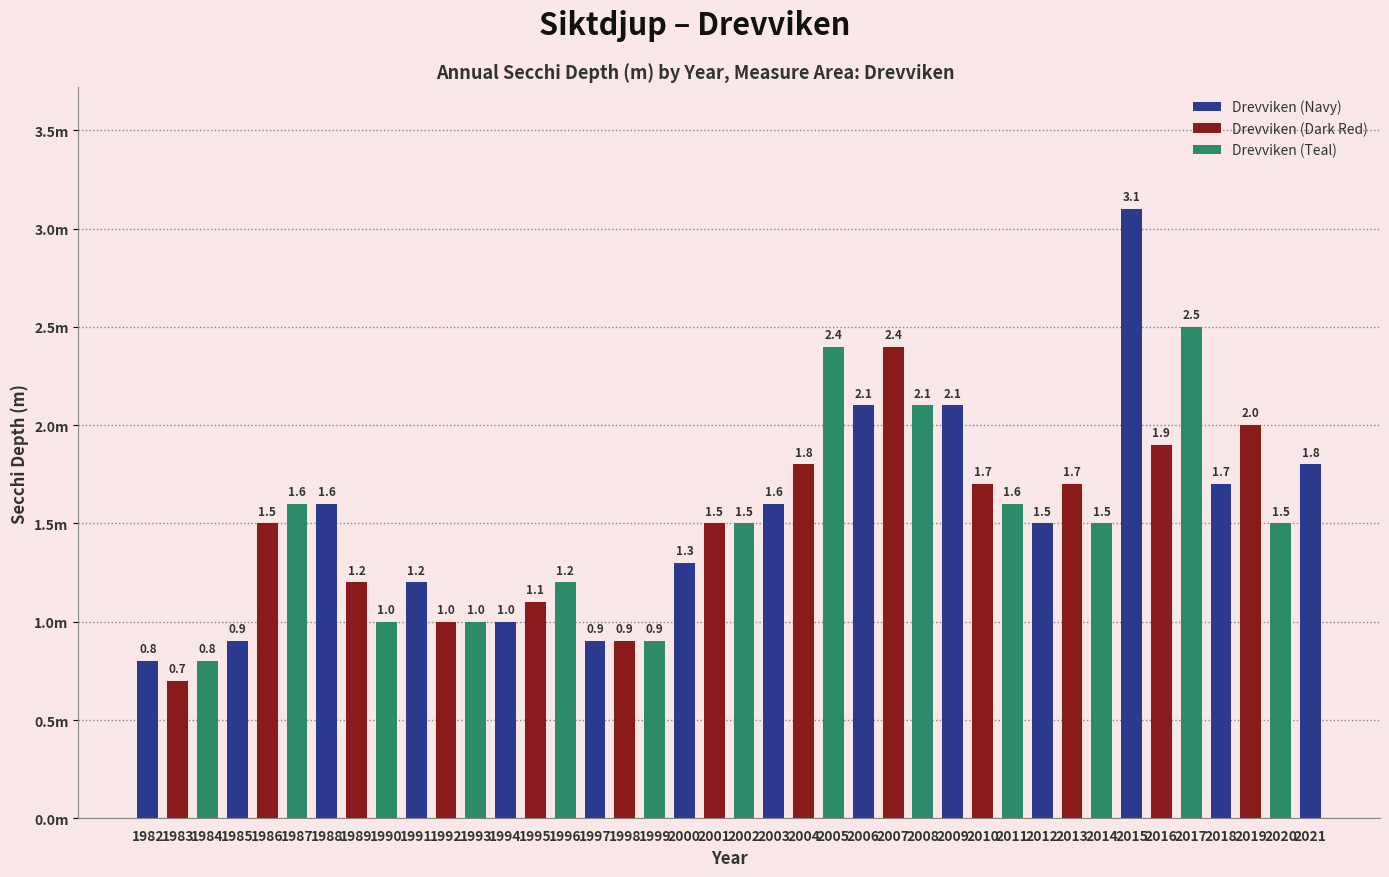

List the labels in order of value, smallest first.

1983, 1982, 1984, 1985, 1997, 1998, 1999, 1990, 1992, 1993, 1994, 1995, 1989, 1991, 1996, 2000, 1986, 2001, 2002, 2012, 2014, 2020, 1987, 1988, 2003, 2011, 2010, 2013, 2018, 2004, 2021, 2016, 2019, 2006, 2008, 2009, 2005, 2007, 2017, 2015